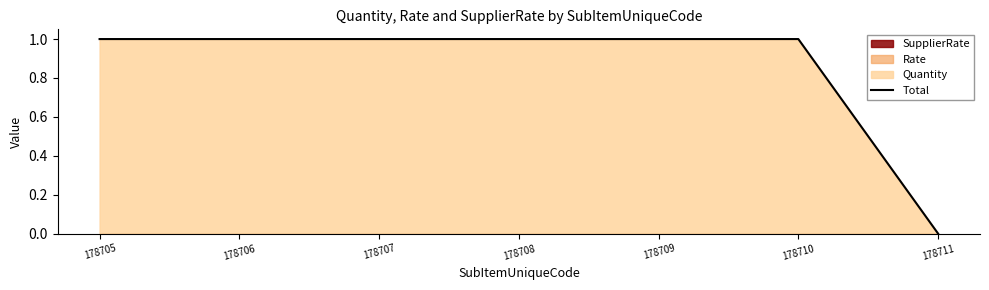

Which category has the highest value across all series?

178705